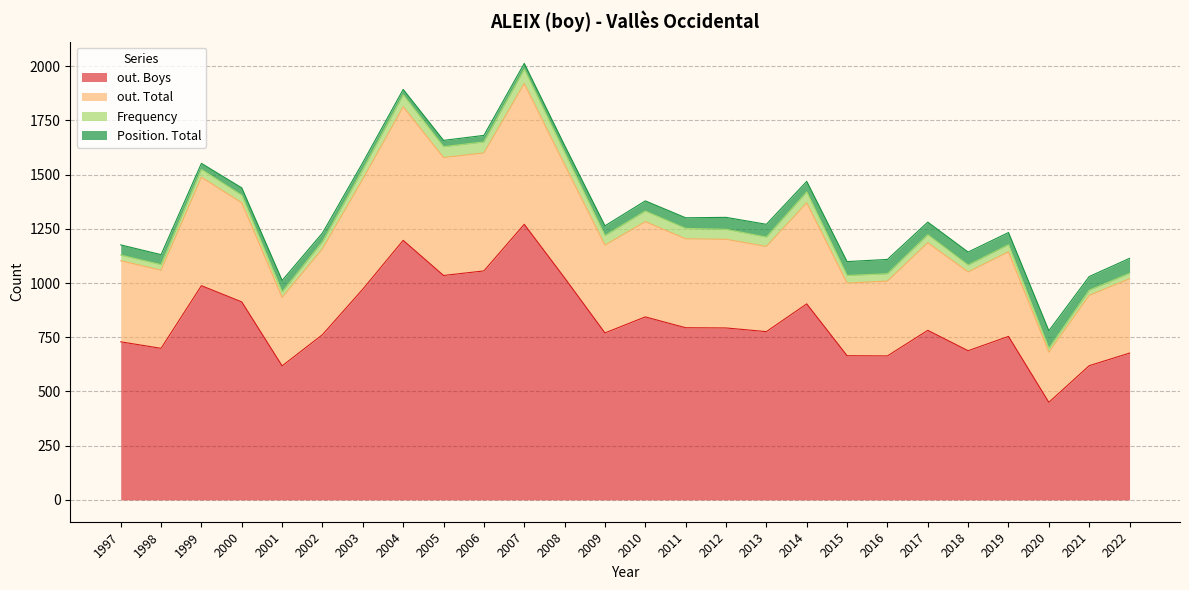

Which category has the lowest value in the out. Boys series?

2020